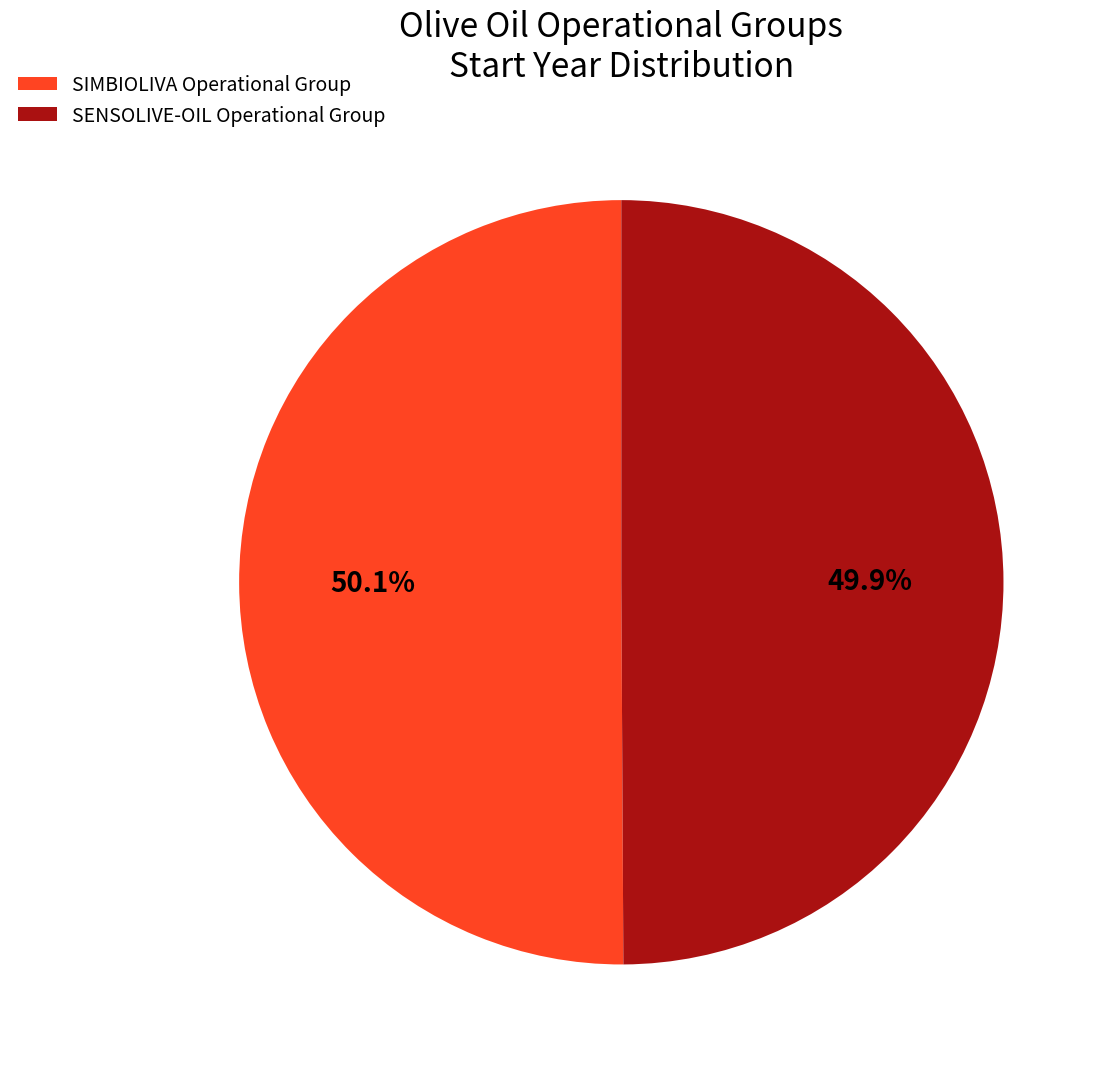

Approximately how many times larger is the value at SENSOLIVE-OIL Operational Group compared to SIMBIOLIVA Operational Group?

1.0